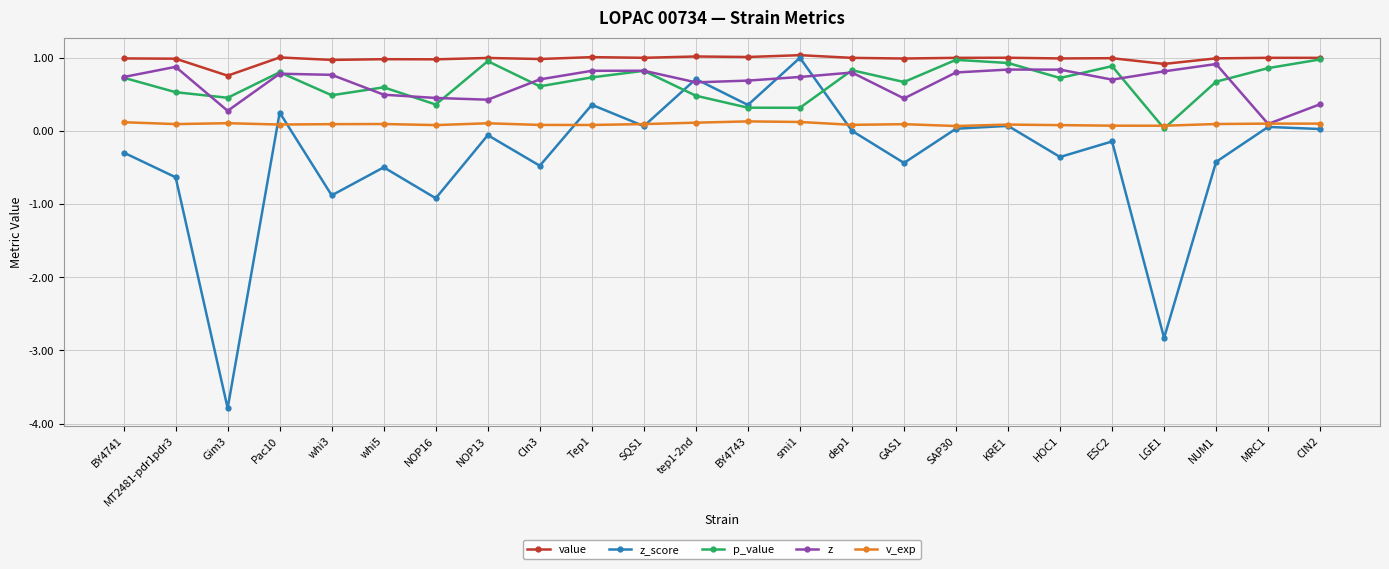

Where does the z_score series first go above 0?

Pac10